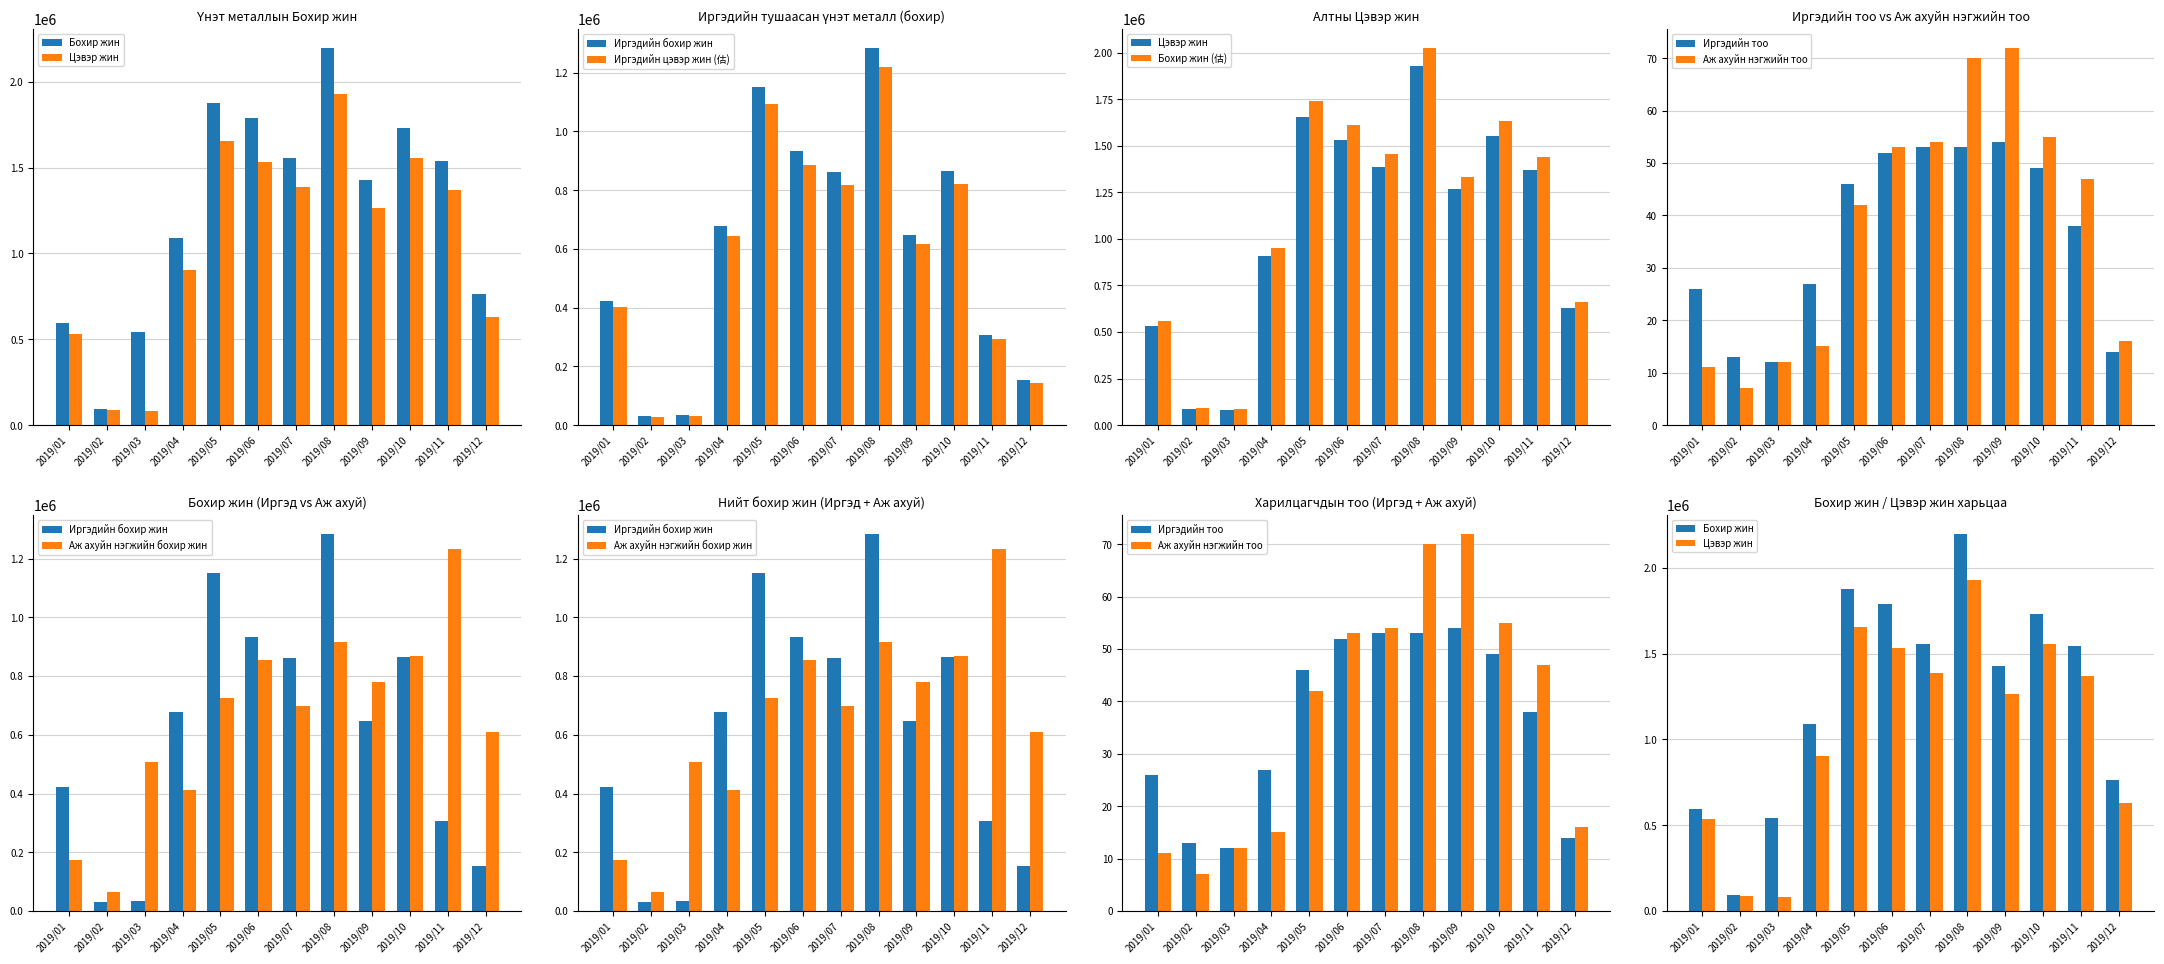

What is the sum of the Аж ахуйн нэгжийн тоо values at 2019/01 and 2019/05?

53.0